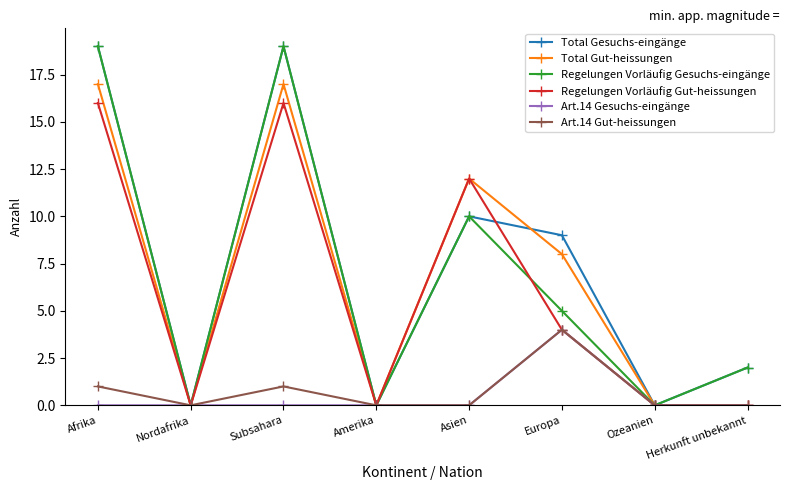

Is this an area chart (filled region under the line)?

No